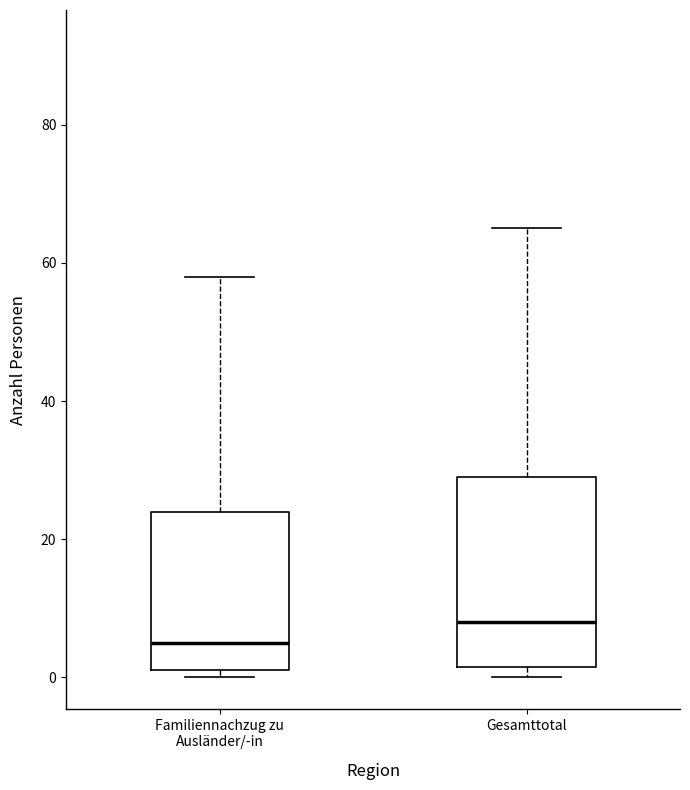

Where is the lower edge of the box for Familiennachzug zu Ausländer/-in on the y-axis? The values are not printed on the chart, so give them approximately, as read against the axis.

2